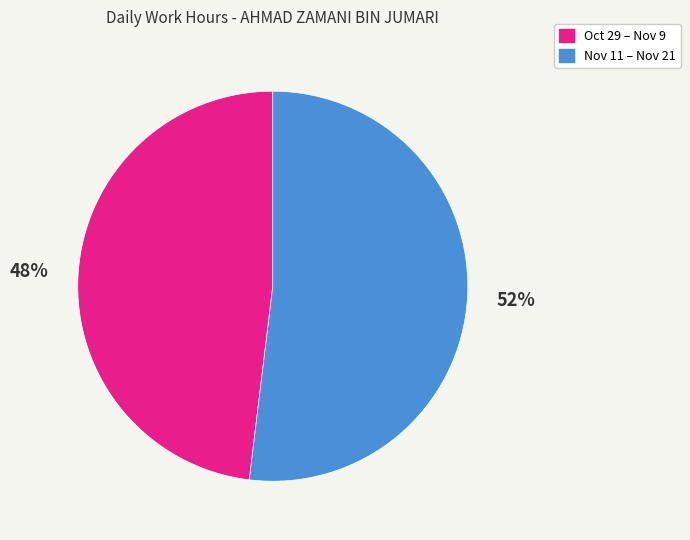

Approximately how many times larger is the value at Nov 11 – Nov 21 compared to Oct 29 – Nov 9?

1.1